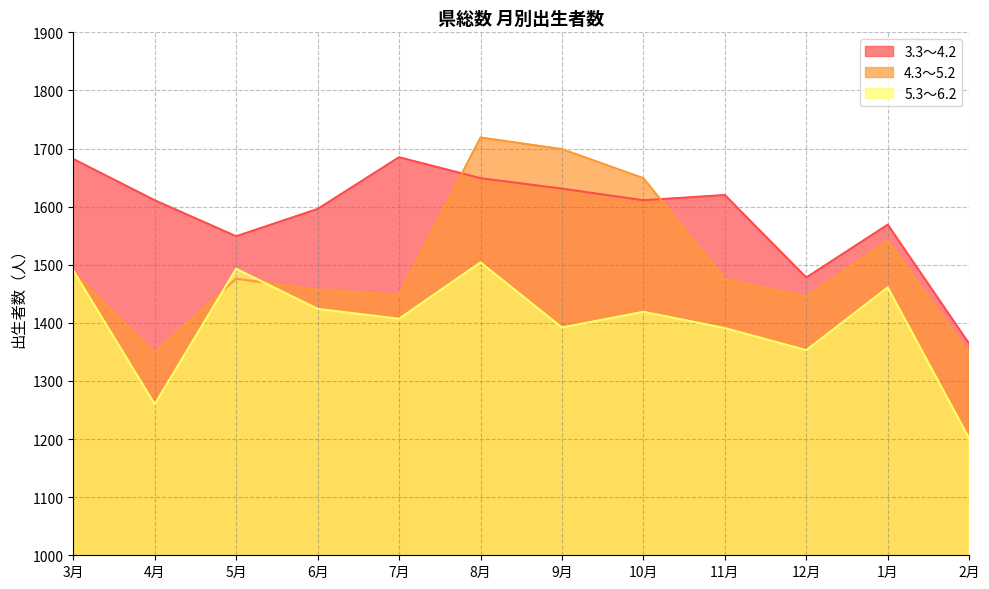

In 4.3～5.2, how many points are higher than both neighbors (excluding endpoints)?

3